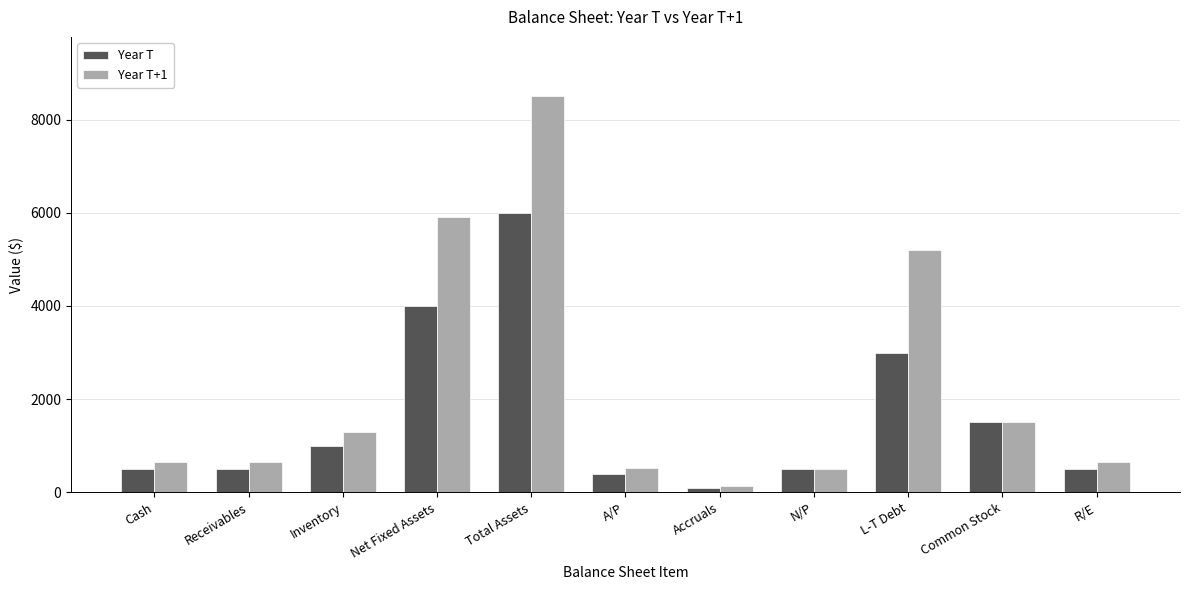

What is the sum of all Year T+1 values?

25499.8